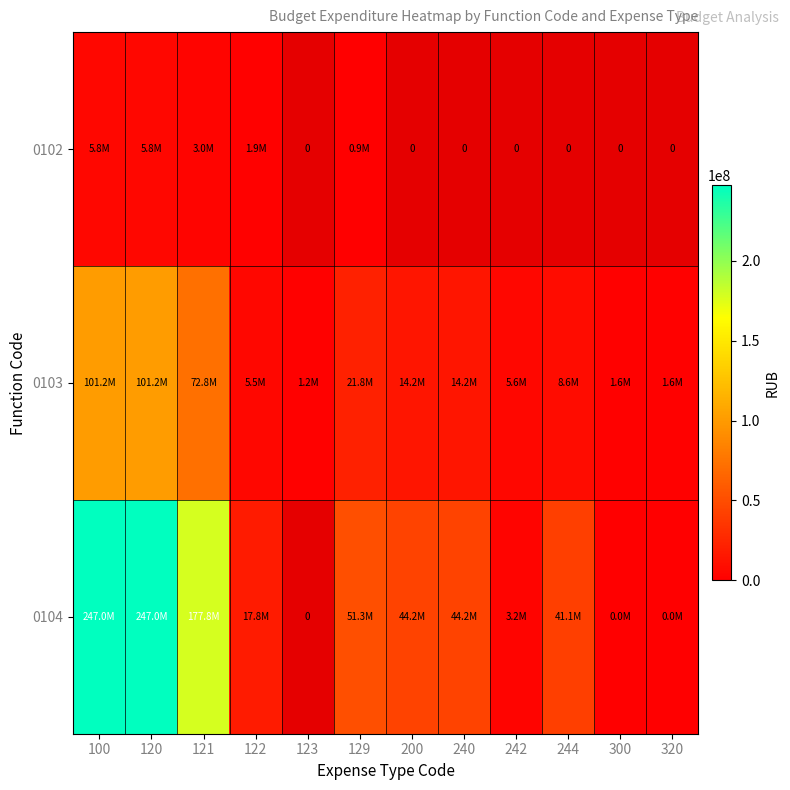

Read the 0104 value at 121.

177848369.6